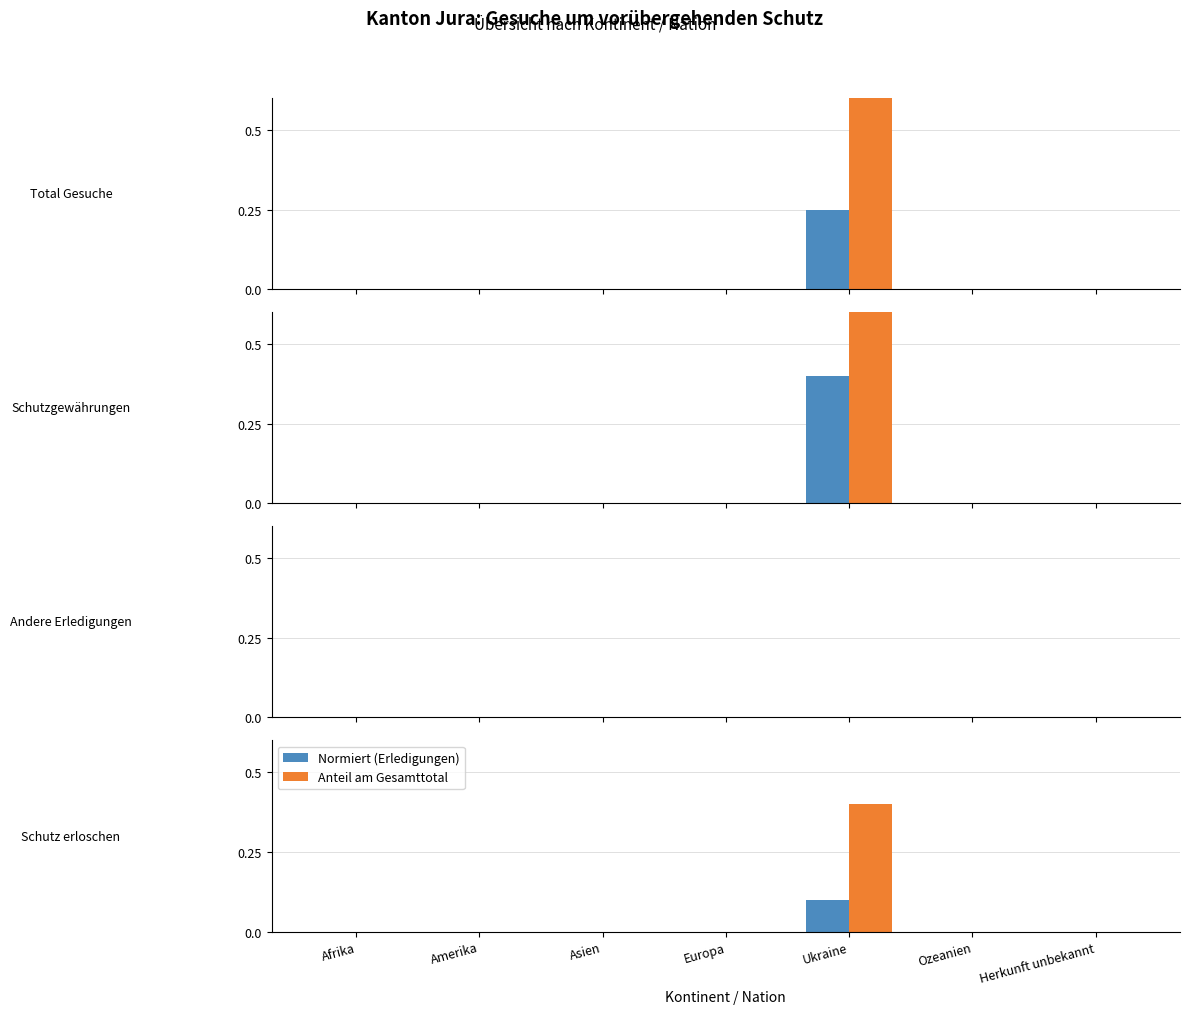

What position from the left is Europa?

4